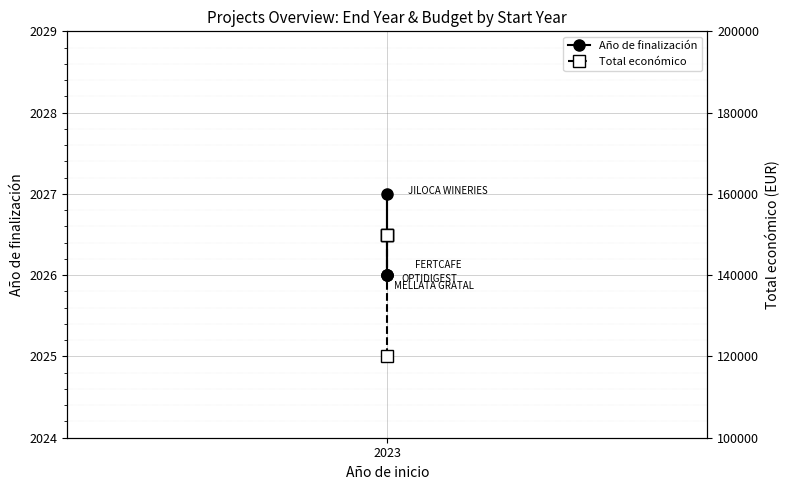

What is the sum of the Año de finalización values at 2023 and 2?

4053